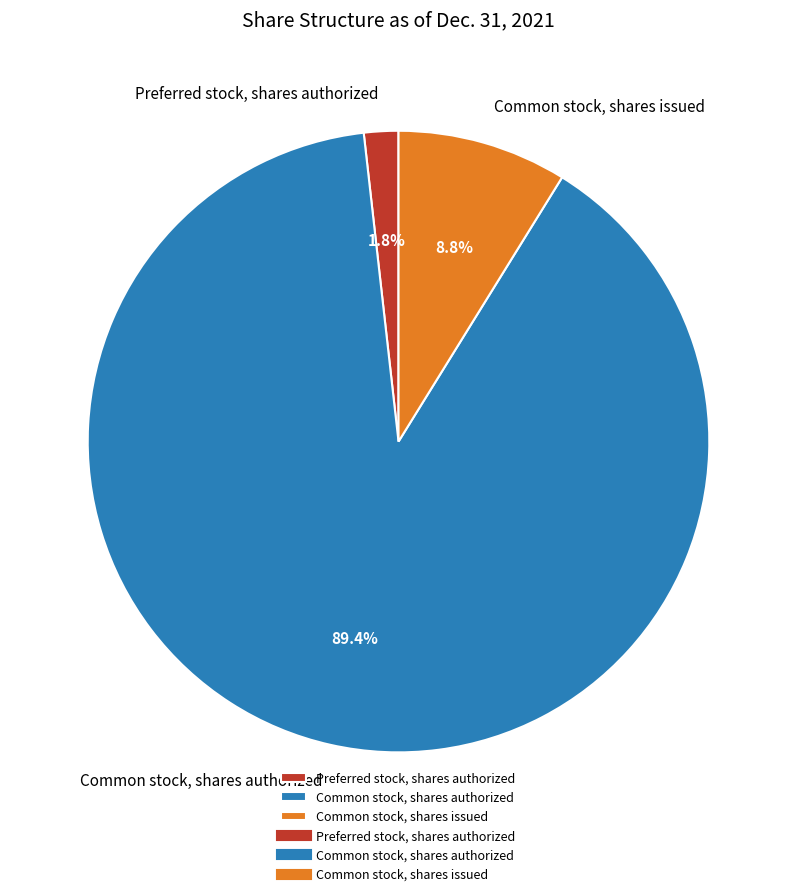

Count the number of slices in the pie.

3